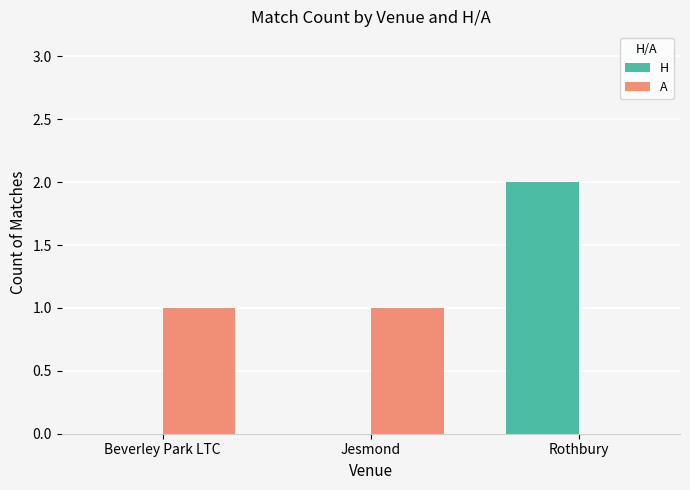

Is the value of A at Jesmond greater than the value of H at Rothbury?

No